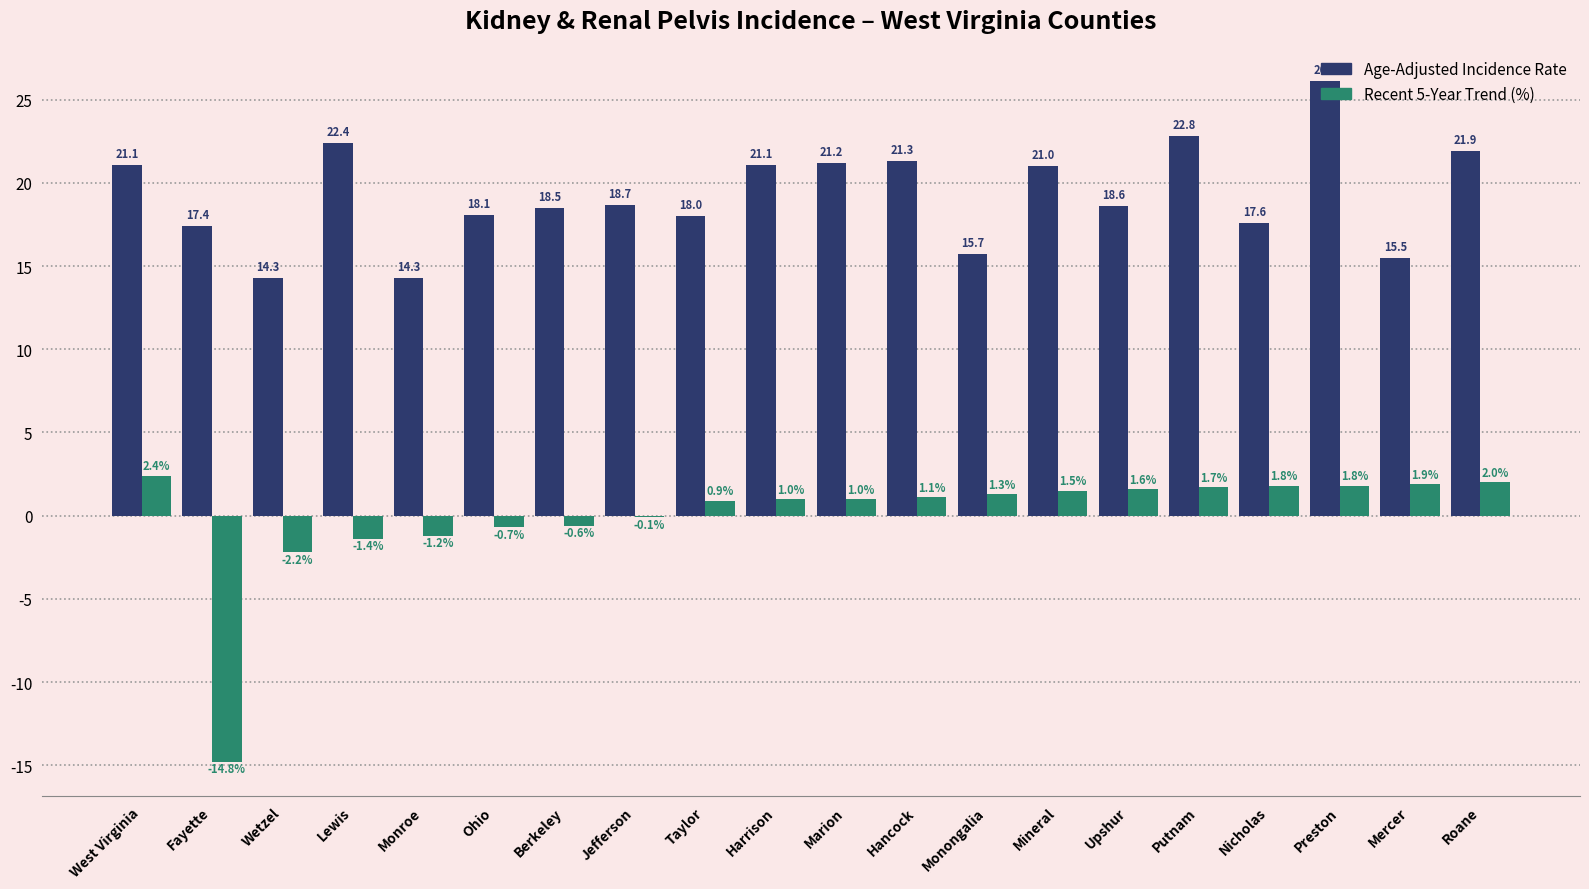

Which category has the highest value across all series?

Preston